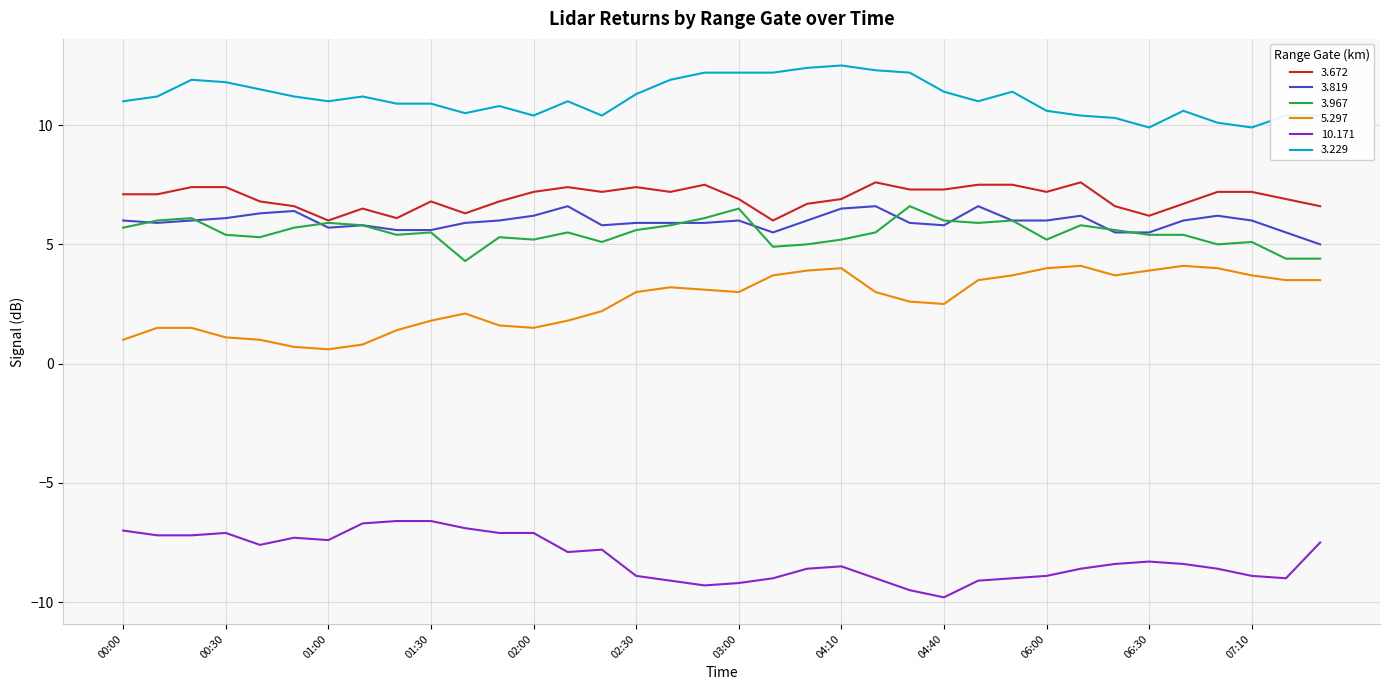

Does the chart have visible grid lines?

Yes